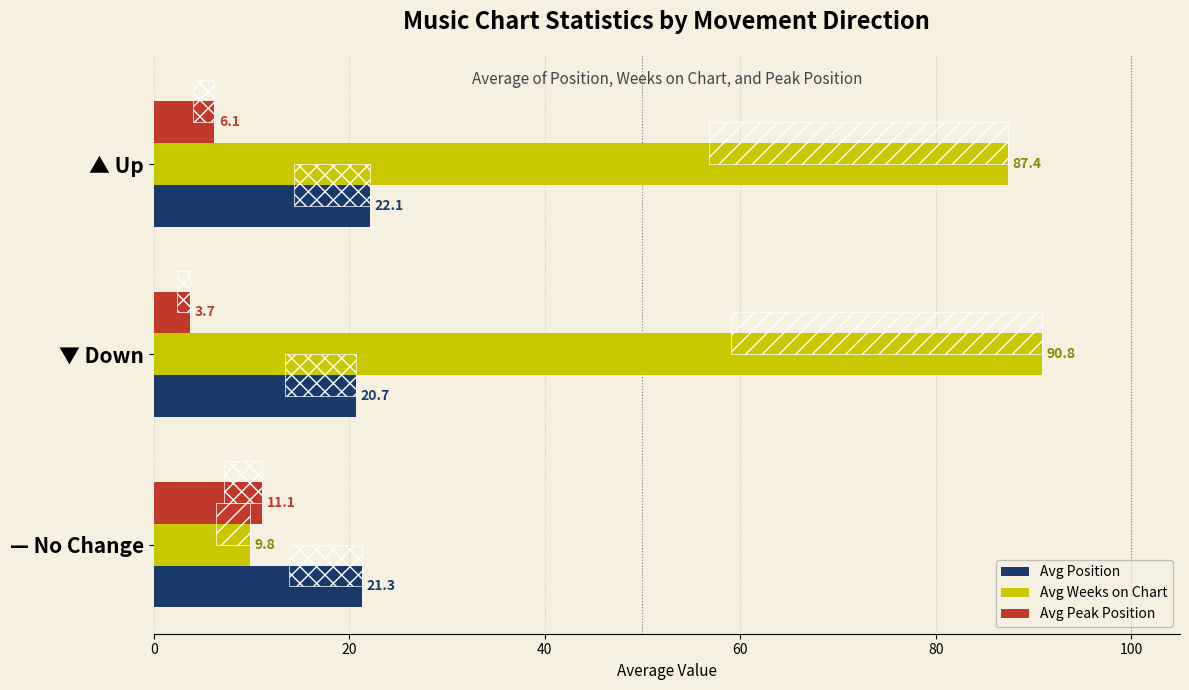

The Avg Position series shows 22.1 at ▲ Up. True or false?

True